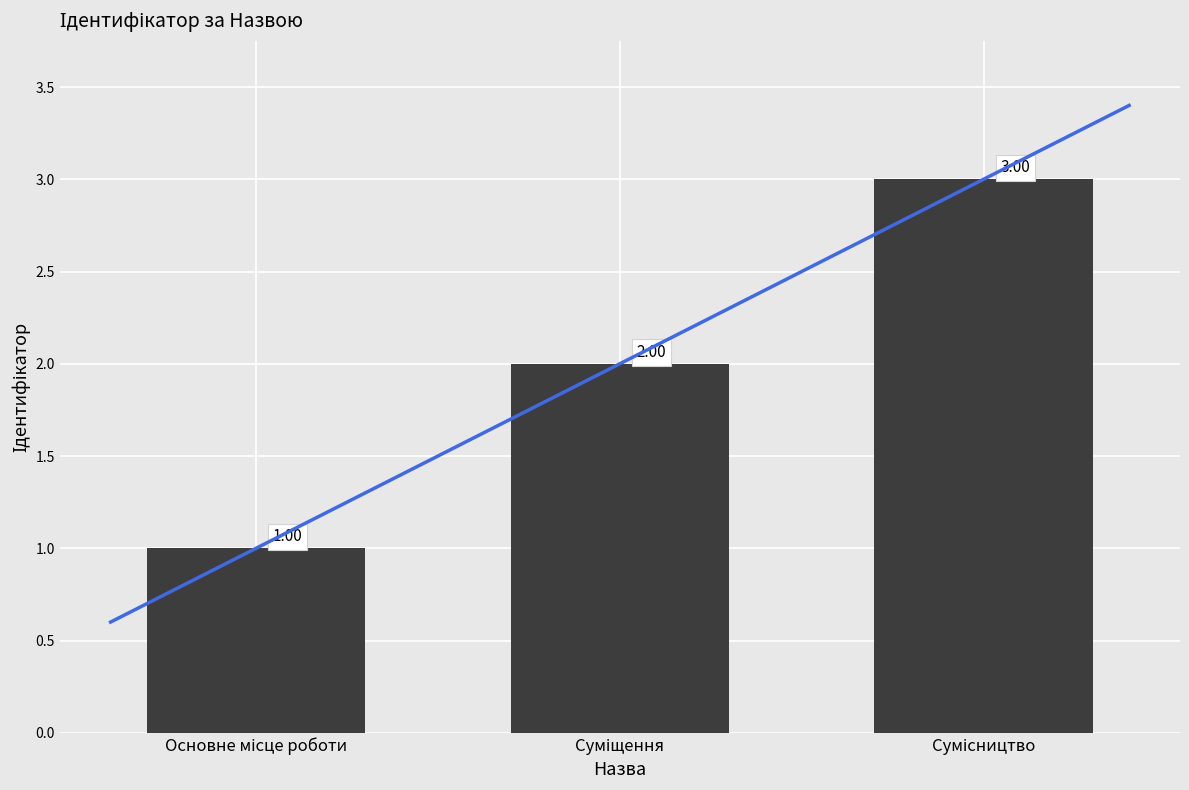

Rank the categories by value from lowest to highest.

Основне місце роботи, Суміщення, Сумісництво